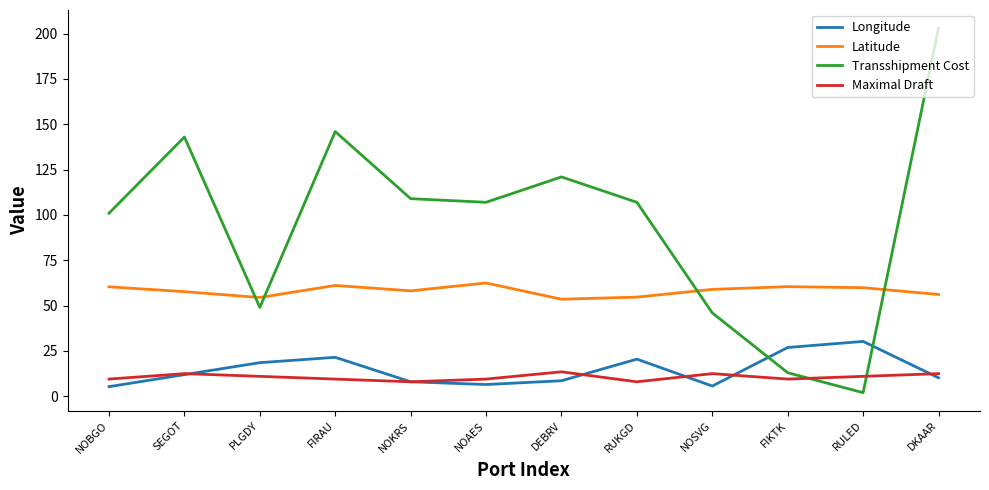

What is the sum of all Maximal Draft values?

127.0